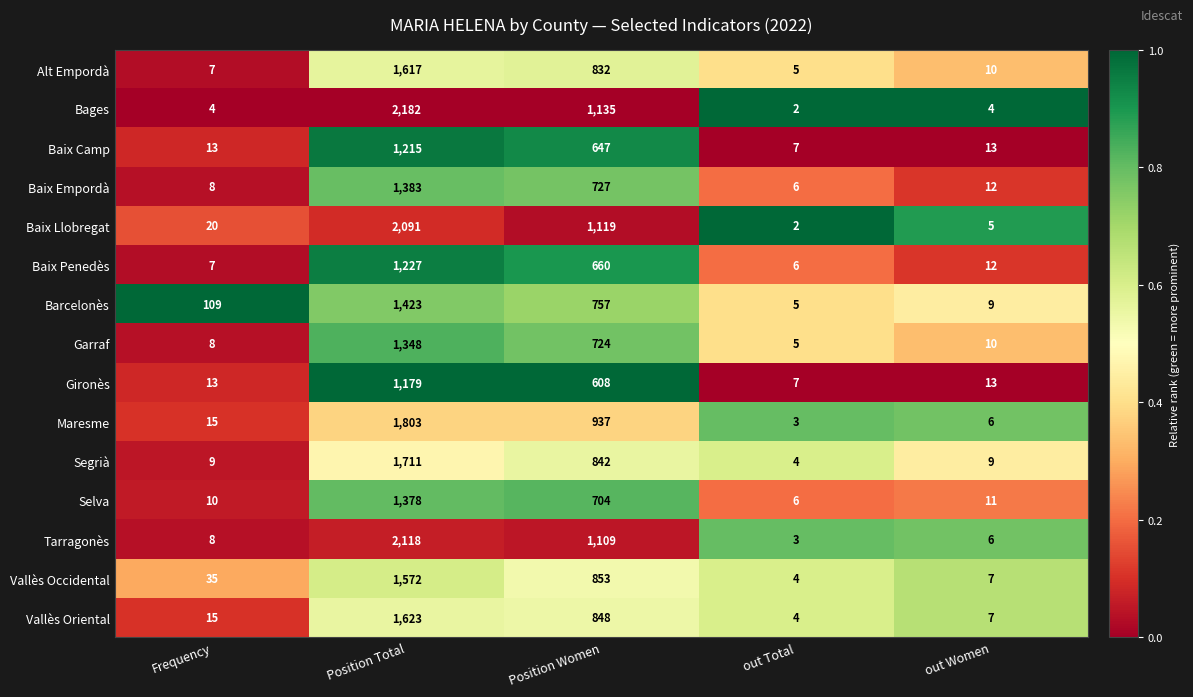

Which series has the widest spread of values?

Bages